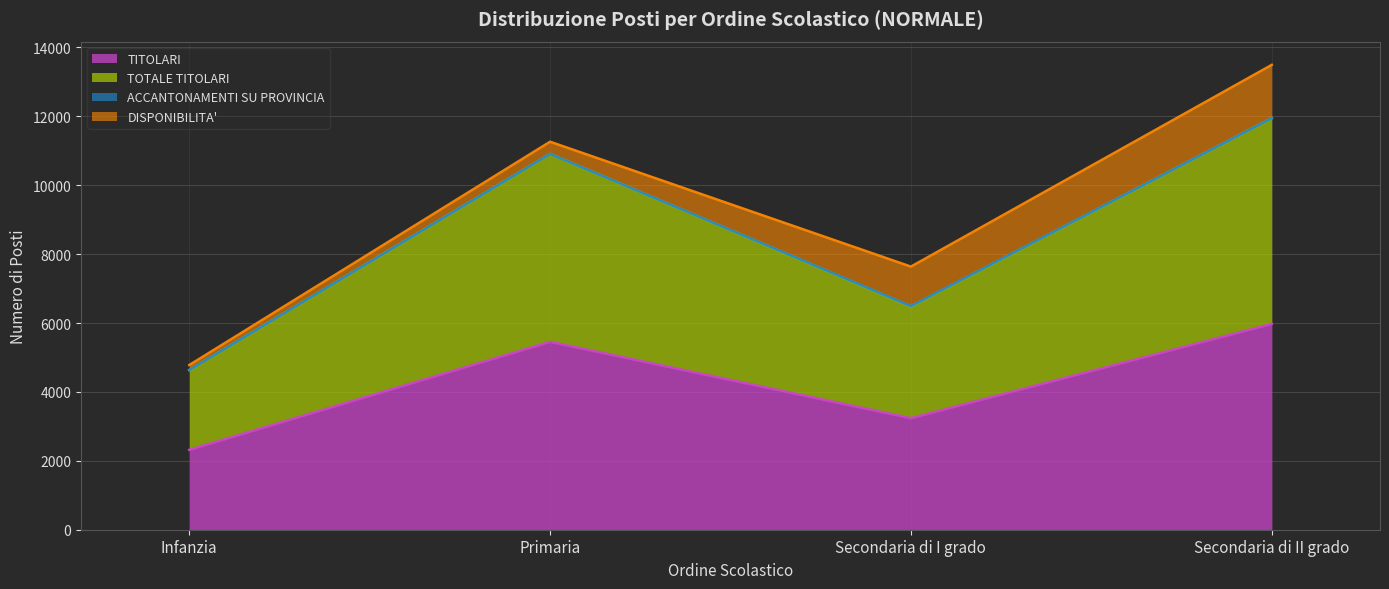

True or false: TOTALE TITOLARI has a value of 10910 at Primaria.

True